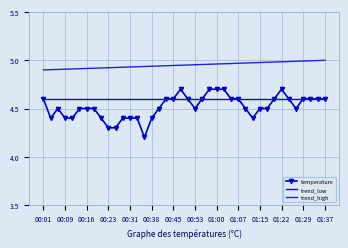

Which series has the largest total across all categories?

trend_high